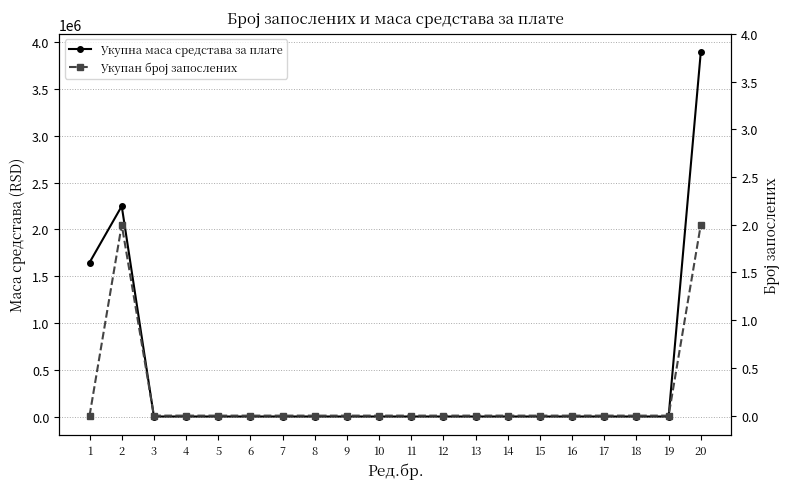

How many values in the Укупна маса средстава за плате series exceed 0?

3